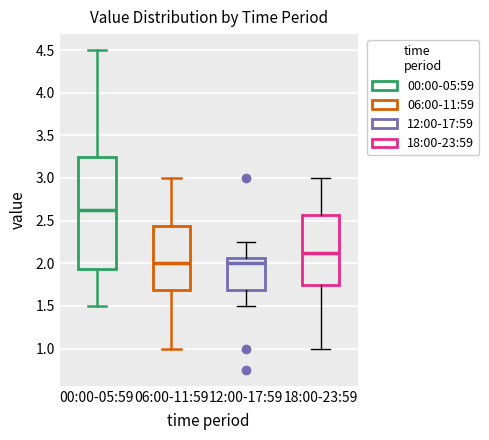

Reading left to right, transcribe this box plot: for each box, give where its median line is, the range the box spans, and where its two whiskers end, as read against the y-axis. The values are not printed on the chart, so give them approximately, as read against the axis.

00:00-05:59: median 2.65, box 1.95 to 3.25, whiskers 1.50 to 4.50
06:00-11:59: median 2.00, box 1.70 to 2.45, whiskers 1.00 to 3.00
12:00-17:59: median 2.00, box 1.70 to 2.05, whiskers 1.50 to 2.25
18:00-23:59: median 2.15, box 1.75 to 2.55, whiskers 1.00 to 3.00